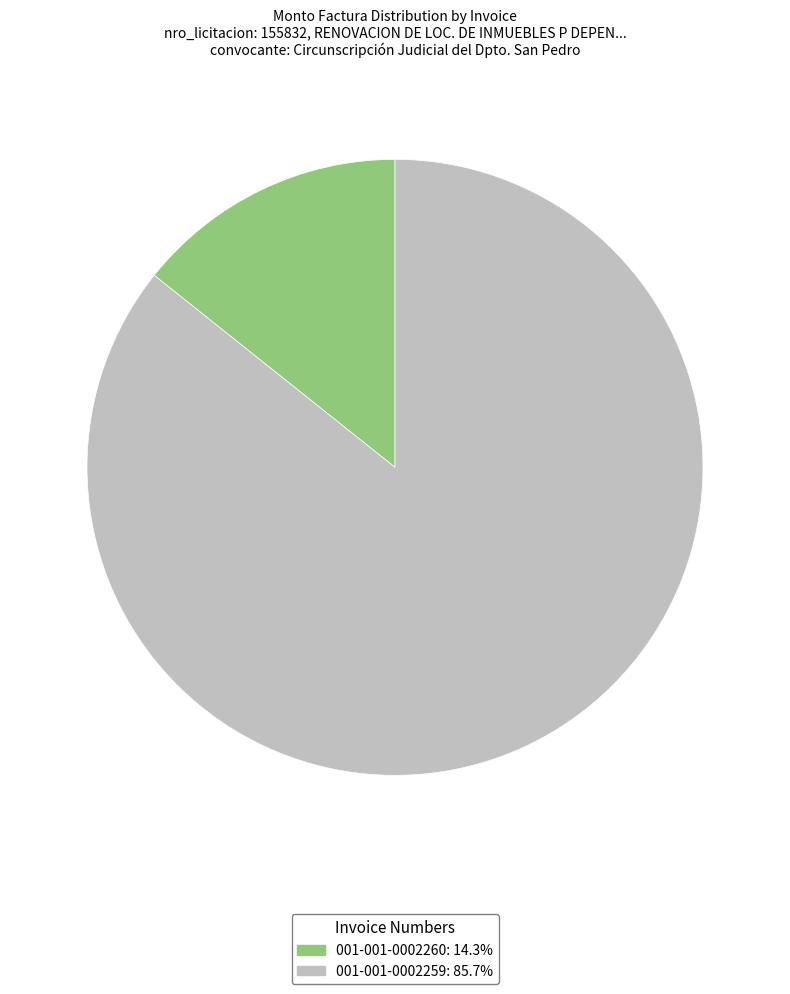

How many segments does this pie chart have?

2